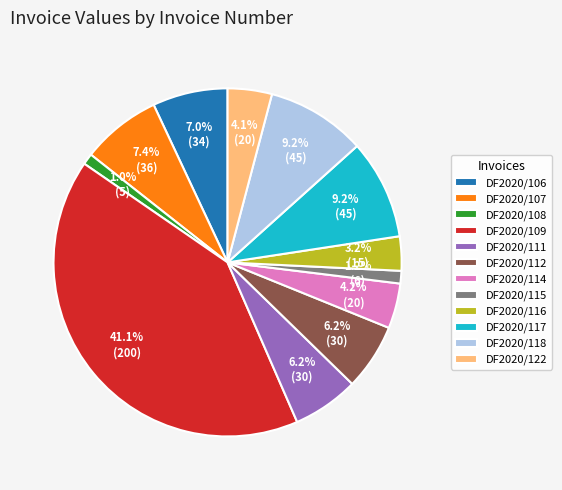

To the nearest percent, what percentage of the pie is DF2020/114?

4%